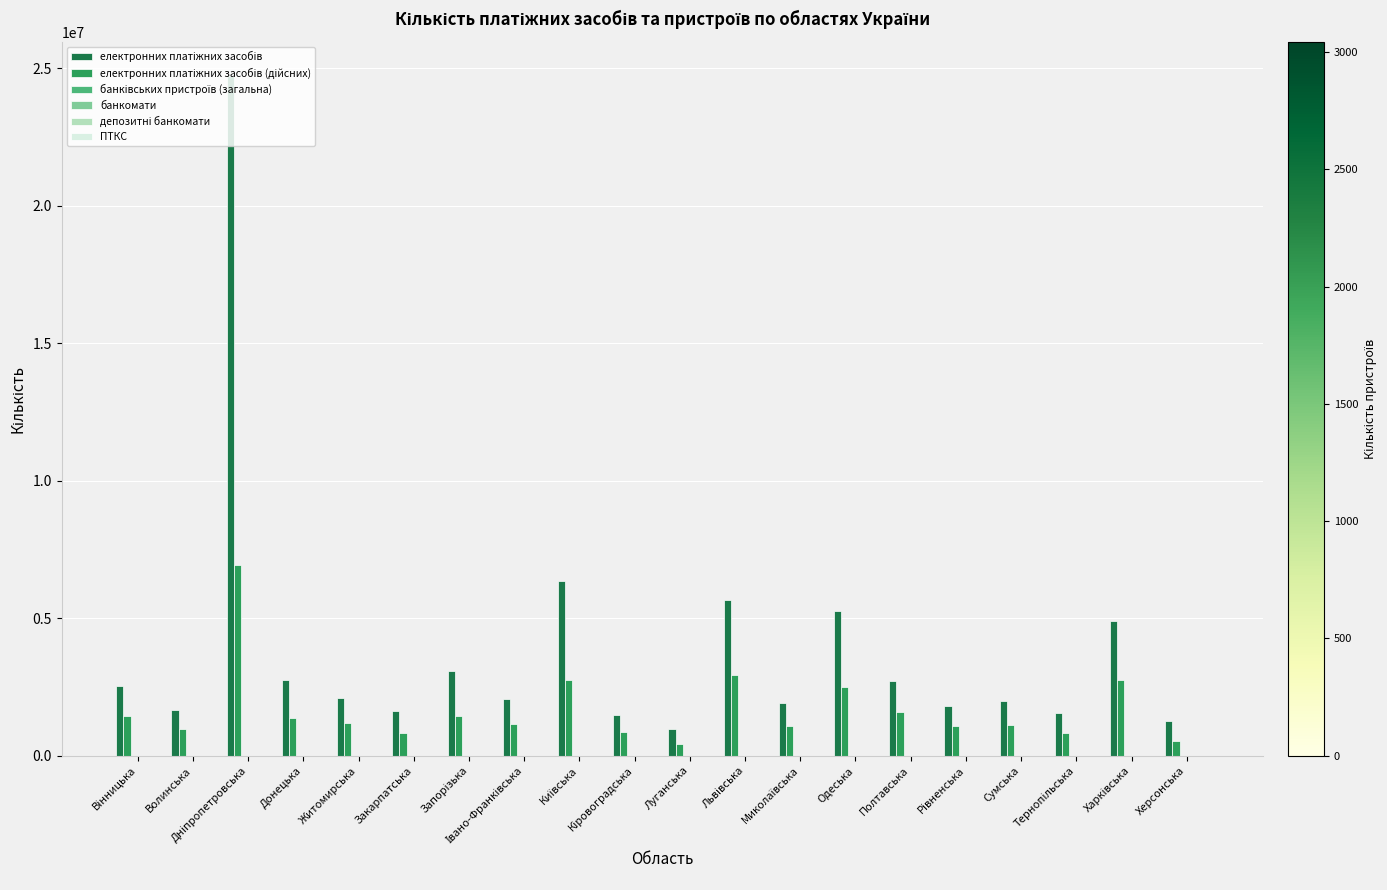

What is the greatest value displayed?

24715976